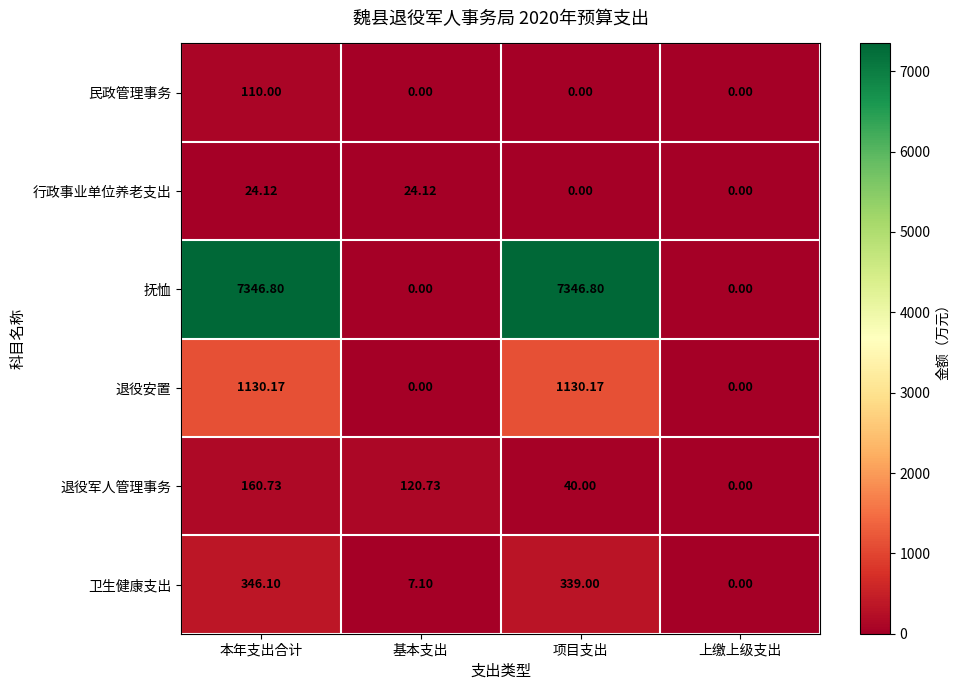

At which category is the sum across all series the highest?

本年支出合计